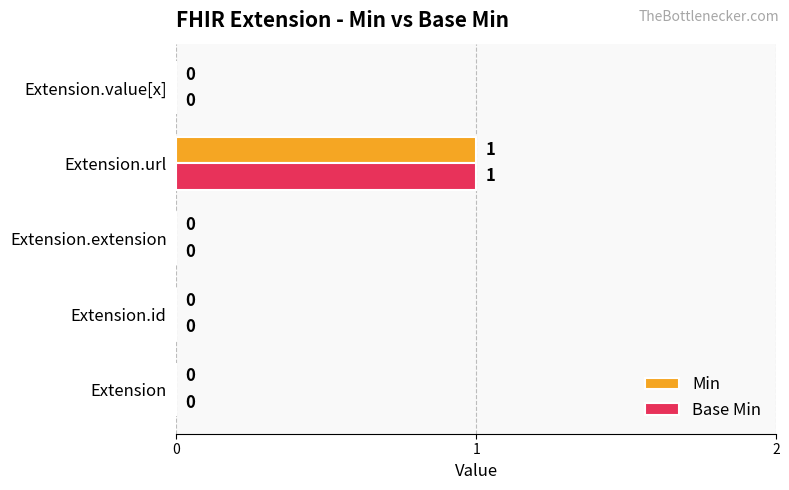

True or false: Base Min has a value of 0 at Extension.id.

True